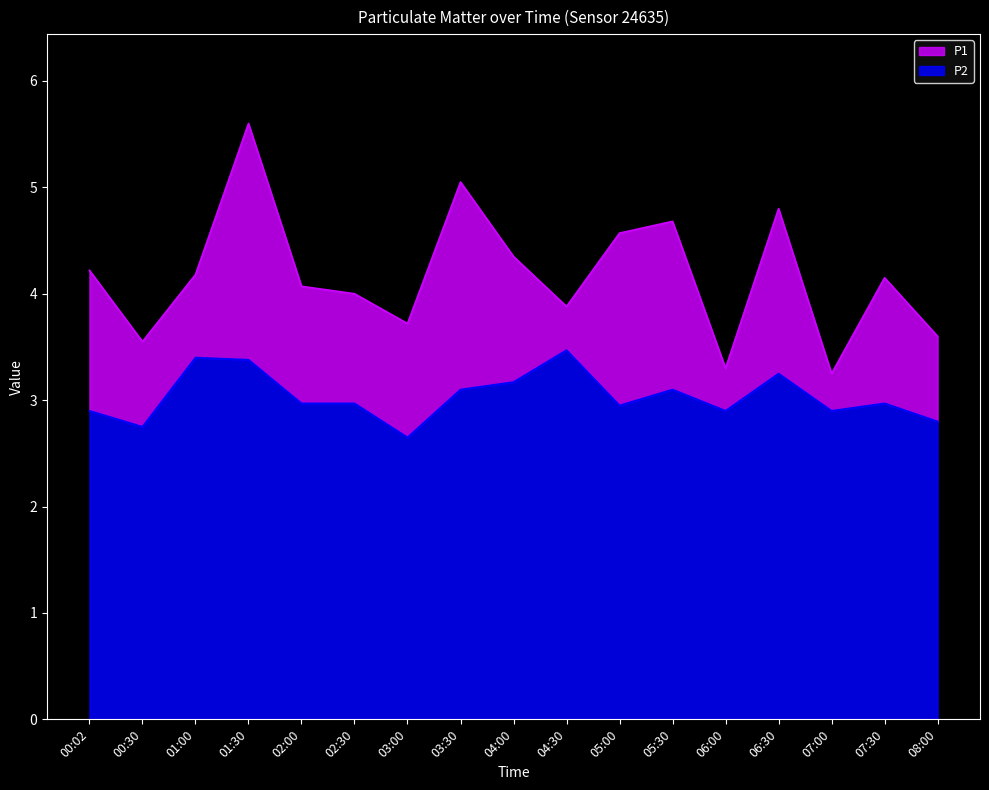

What are all the series names shown in the legend?

P1, P2